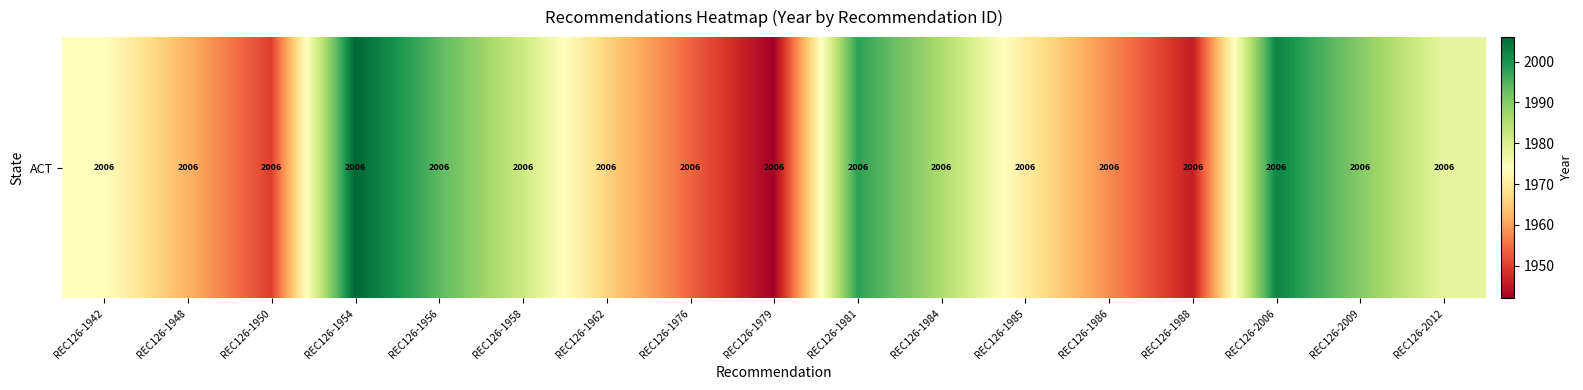

The chart shows a value of 2937 at REC126-1981. True or false?

False